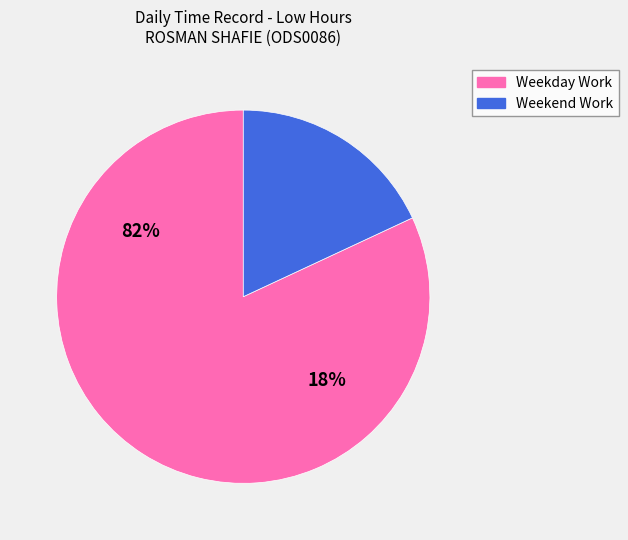

Is the sum of 20 and 17 greater than half?

No